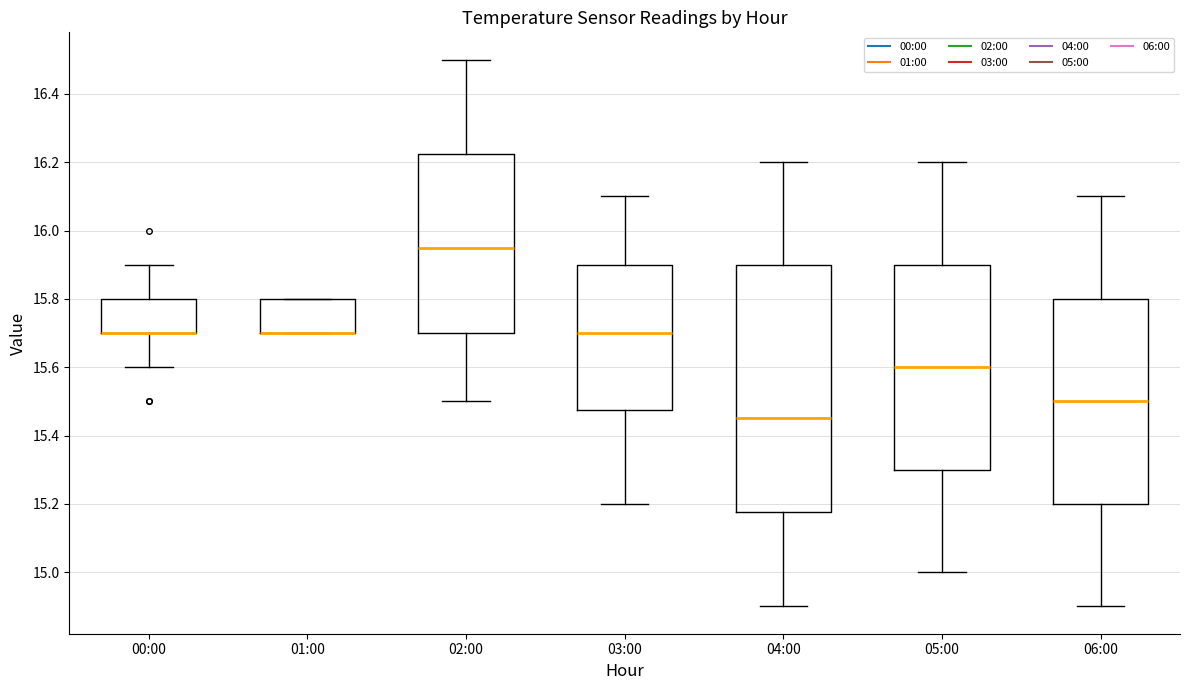

Reading left to right, read every box against the y-axis: the position of its median line, the range the box covers, and the ends of its whiskers. The values are not printed on the chart, so give them approximately, as read against the axis.

00:00: median 15.70 (drawn on the box's lower edge), box 15.70 to 15.80, whiskers 15.60 to 15.90
01:00: median 15.70 (drawn on the box's lower edge), box 15.70 to 15.80, whiskers 15.70 to 15.80
02:00: median 15.96, box 15.70 to 16.22, whiskers 15.50 to 16.50
03:00: median 15.70, box 15.48 to 15.90, whiskers 15.20 to 16.10
04:00: median 15.46, box 15.18 to 15.90, whiskers 14.90 to 16.20
05:00: median 15.60, box 15.30 to 15.90, whiskers 15.00 to 16.20
06:00: median 15.50, box 15.20 to 15.80, whiskers 14.90 to 16.10